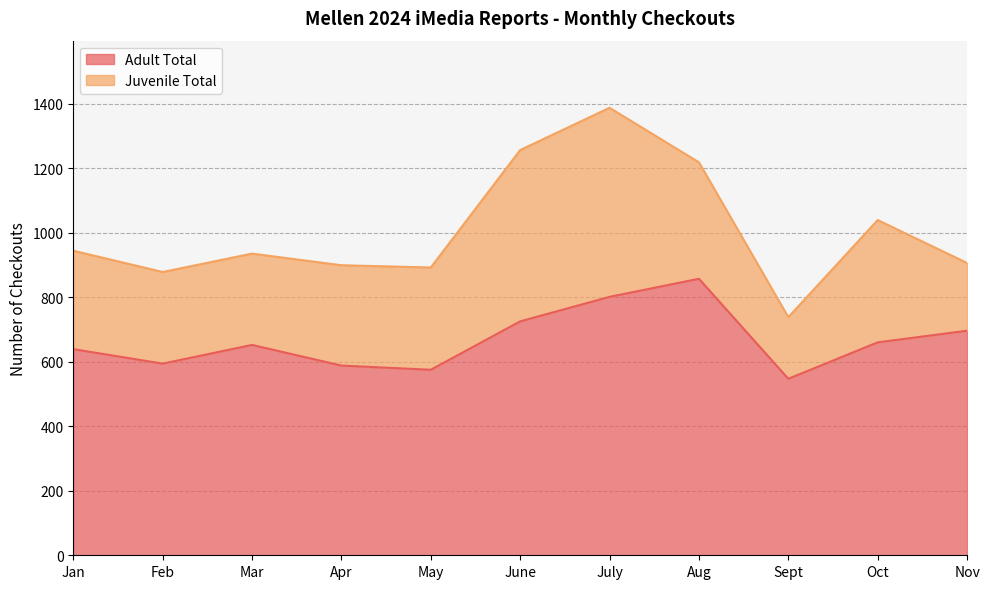

Reading left to right, what are all the values shown in this chart?

Jan=639	Feb=594	Mar=652	Apr=588	May=575	June=725	July=801	Aug=857	Sept=547	Oct=660	Nov=696